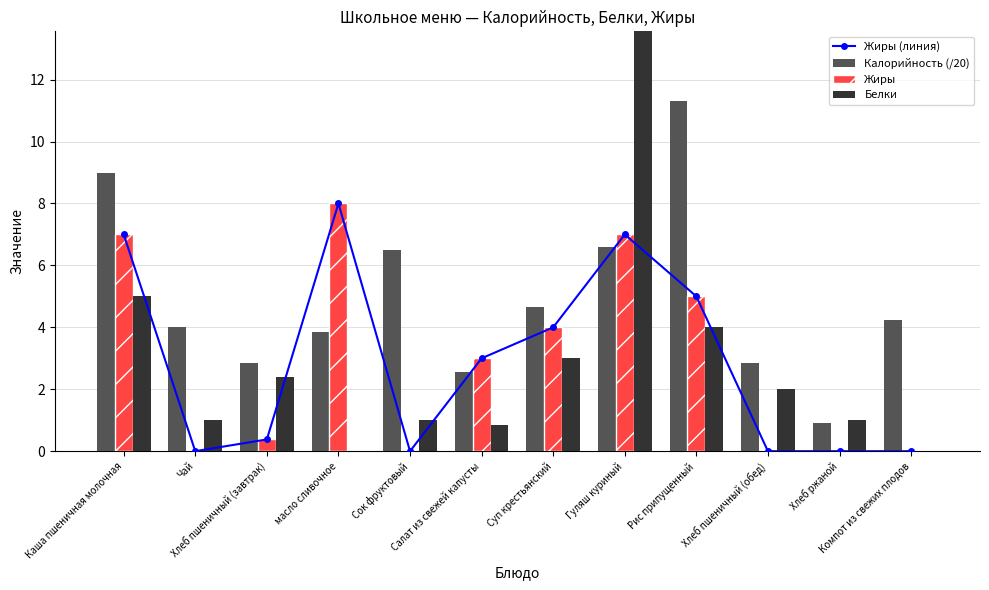

How many groups of bars are there?

12